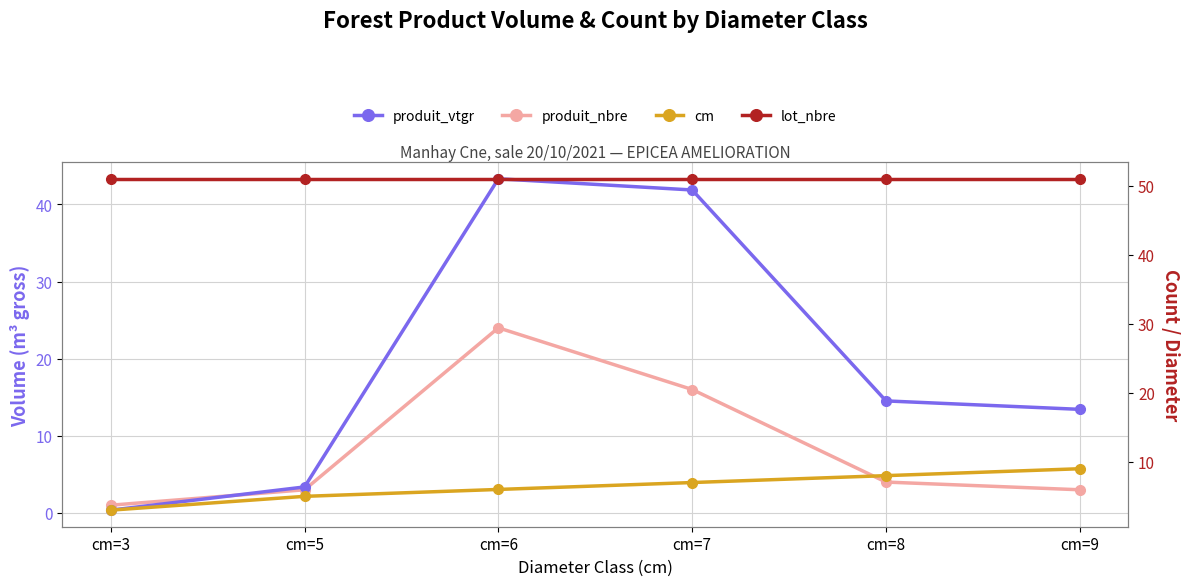

The produit_nbre series shows 1.0 at cm=3. True or false?

True